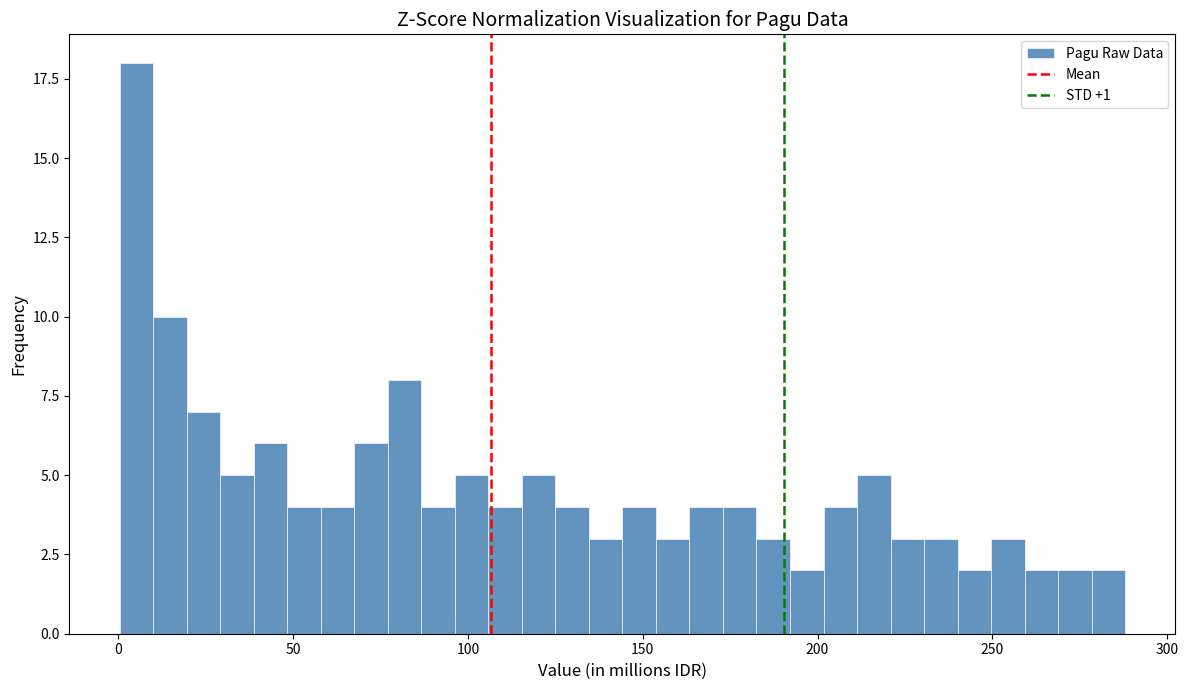

Read against the x-axis, roughly where is the centre of the tallest bar?

5